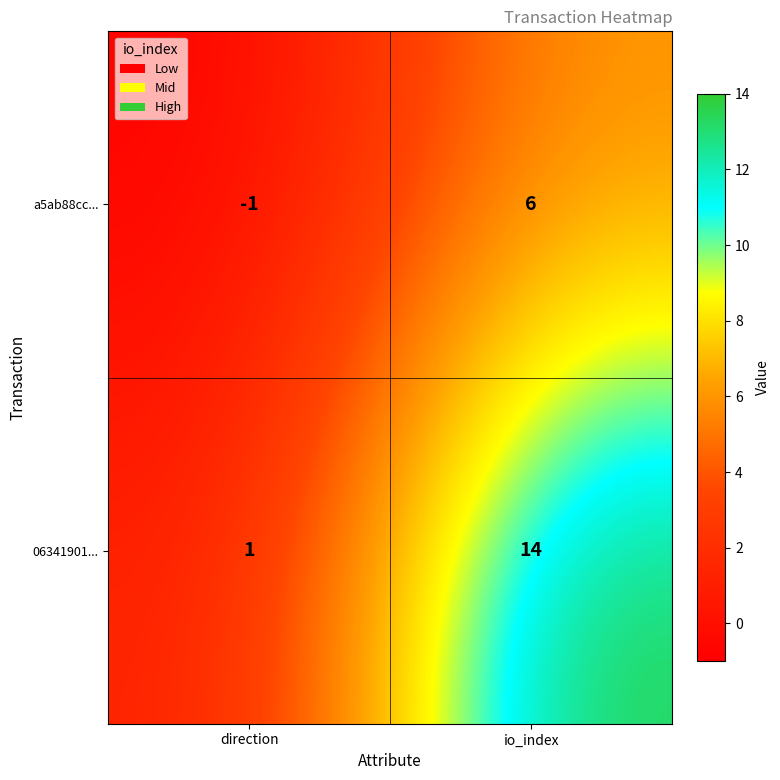

What is the difference between the maximum and minimum values in the a5ab88cc... series?

7